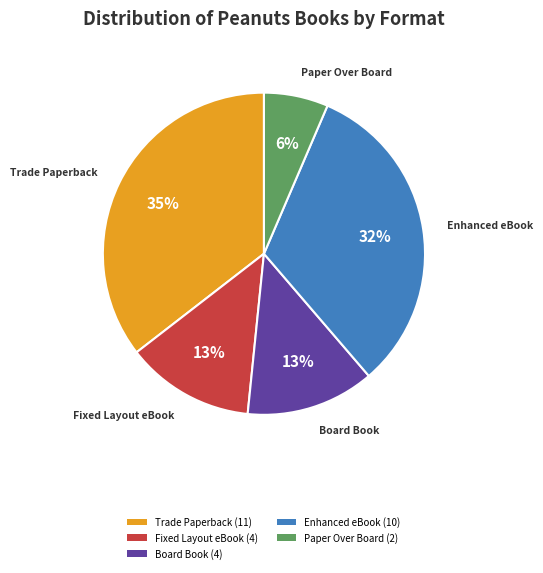

Is there a majority slice in this chart?

No